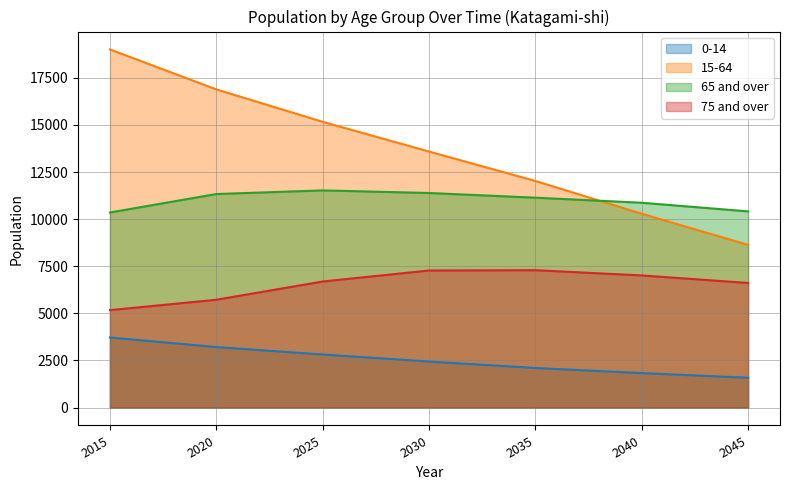

What is the approximate value of 15-64 at 2025, to the nearest 50?

15150